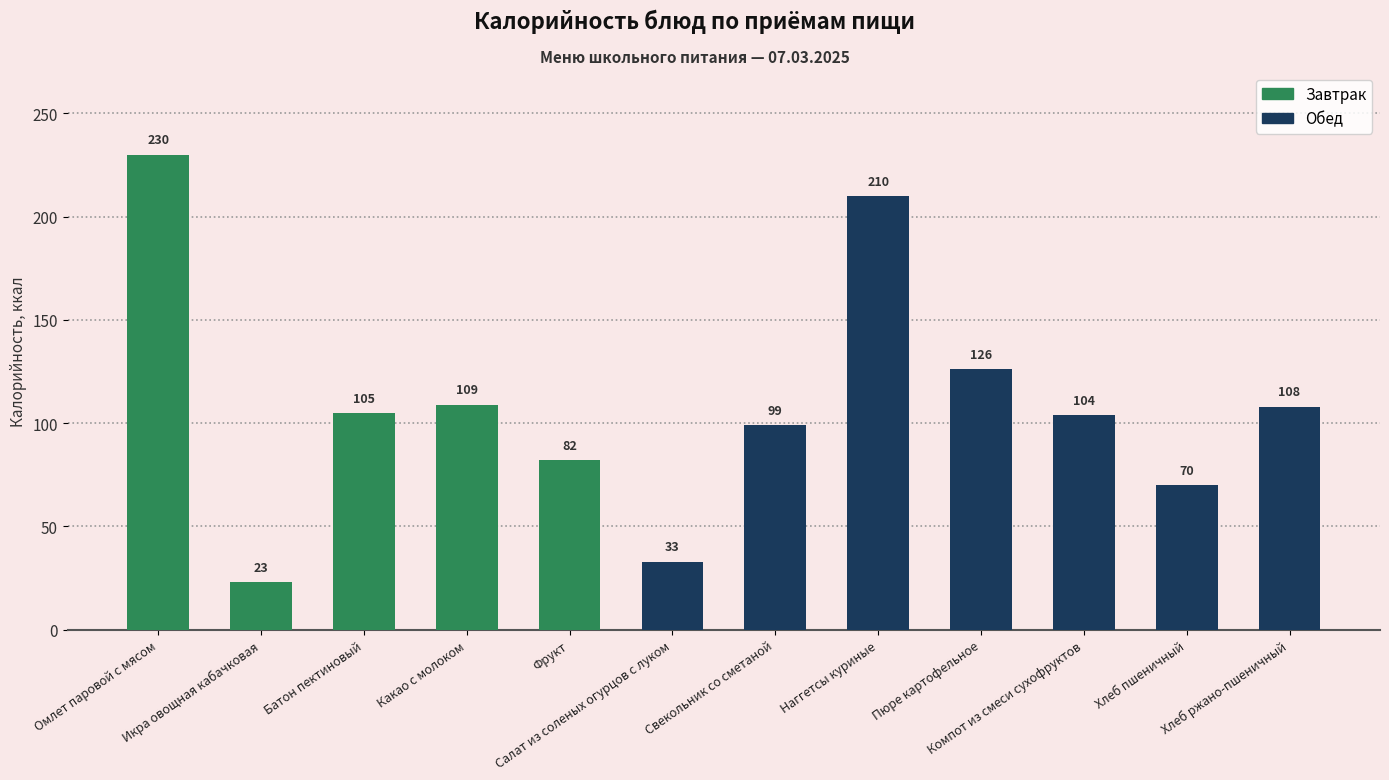

At which label does the data first exceed 105?

Омлет паровой с мясом